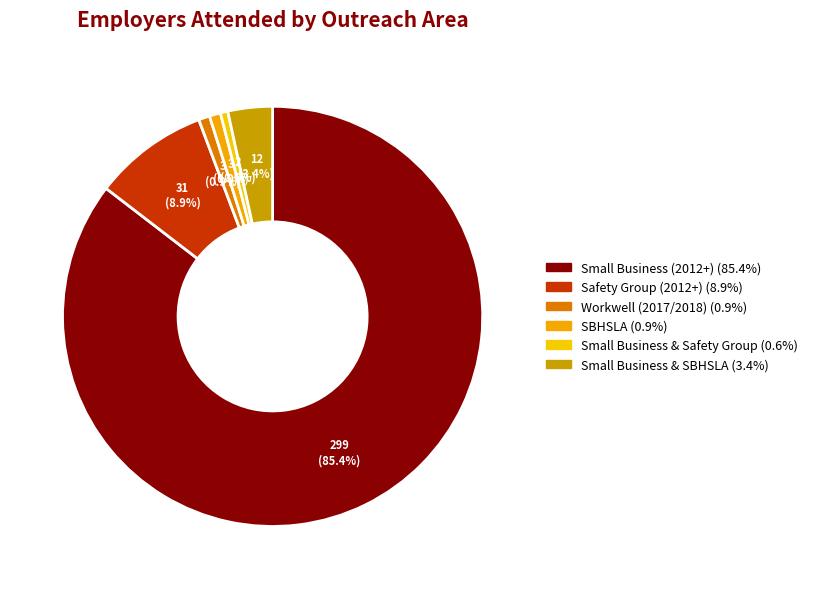

Count the number of slices in the pie.

6